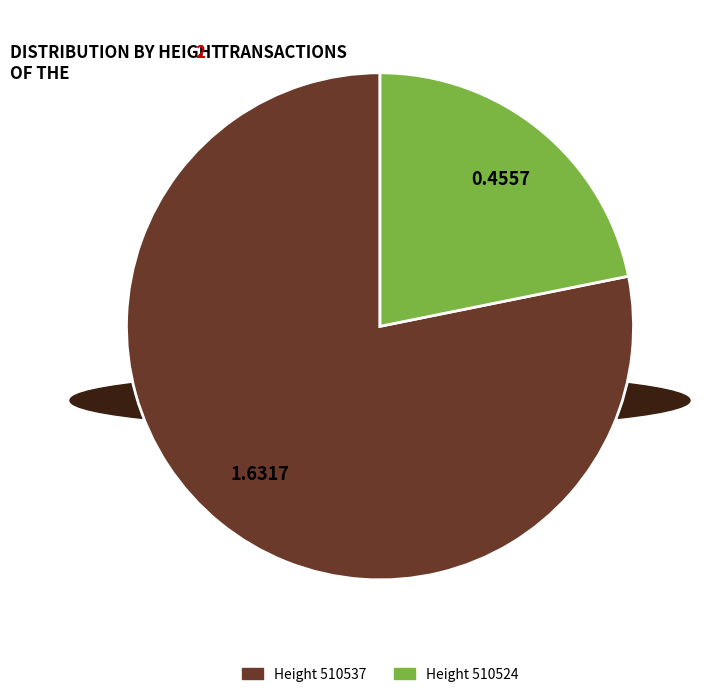

How many segments does this pie chart have?

2